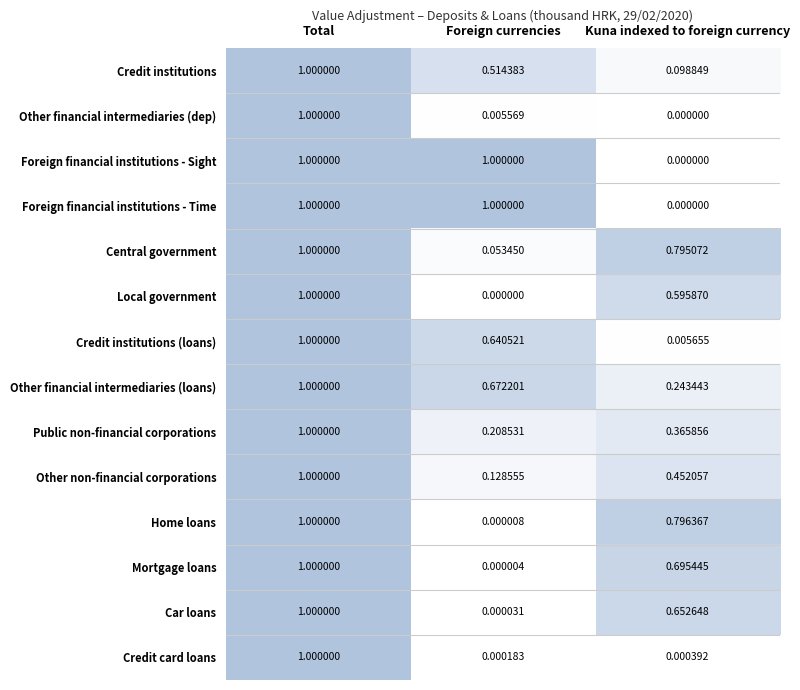

At which label is Central government closest to 0?

Foreign currencies